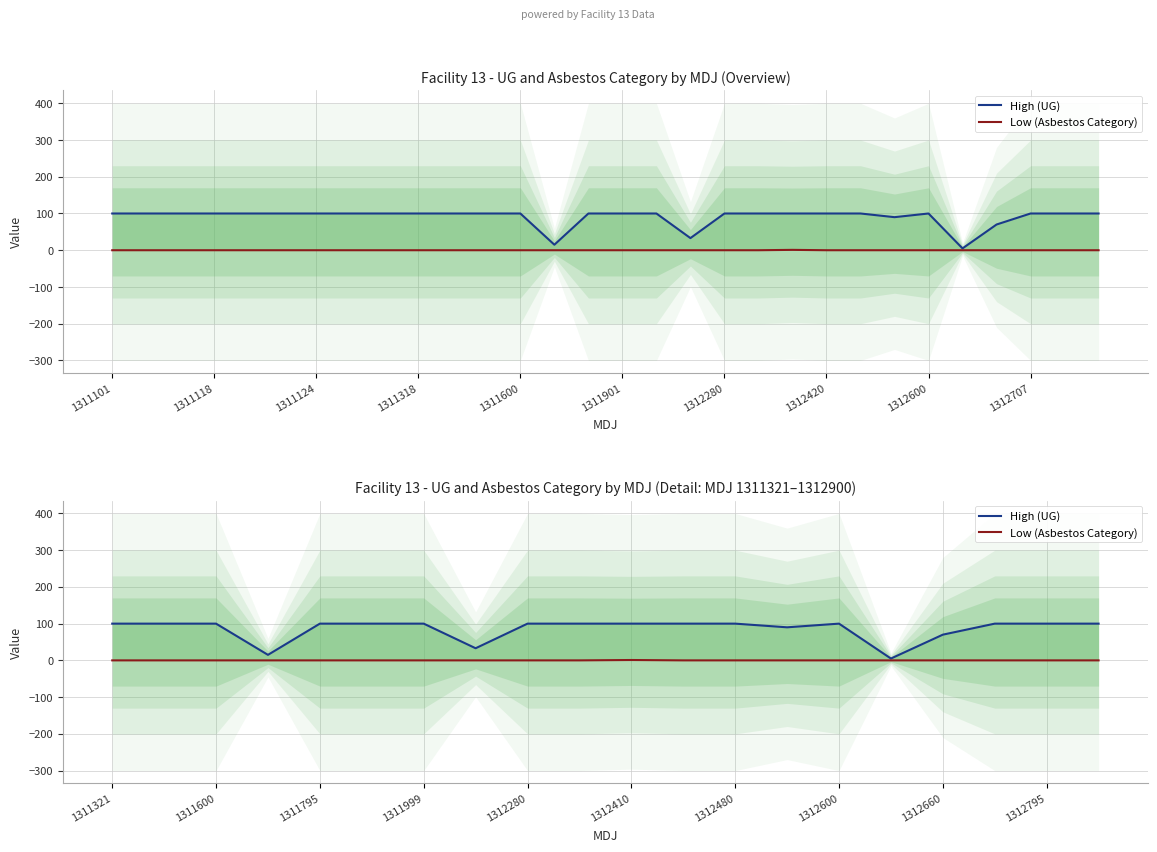

What value does the High (UG) series have at 1311795?

100